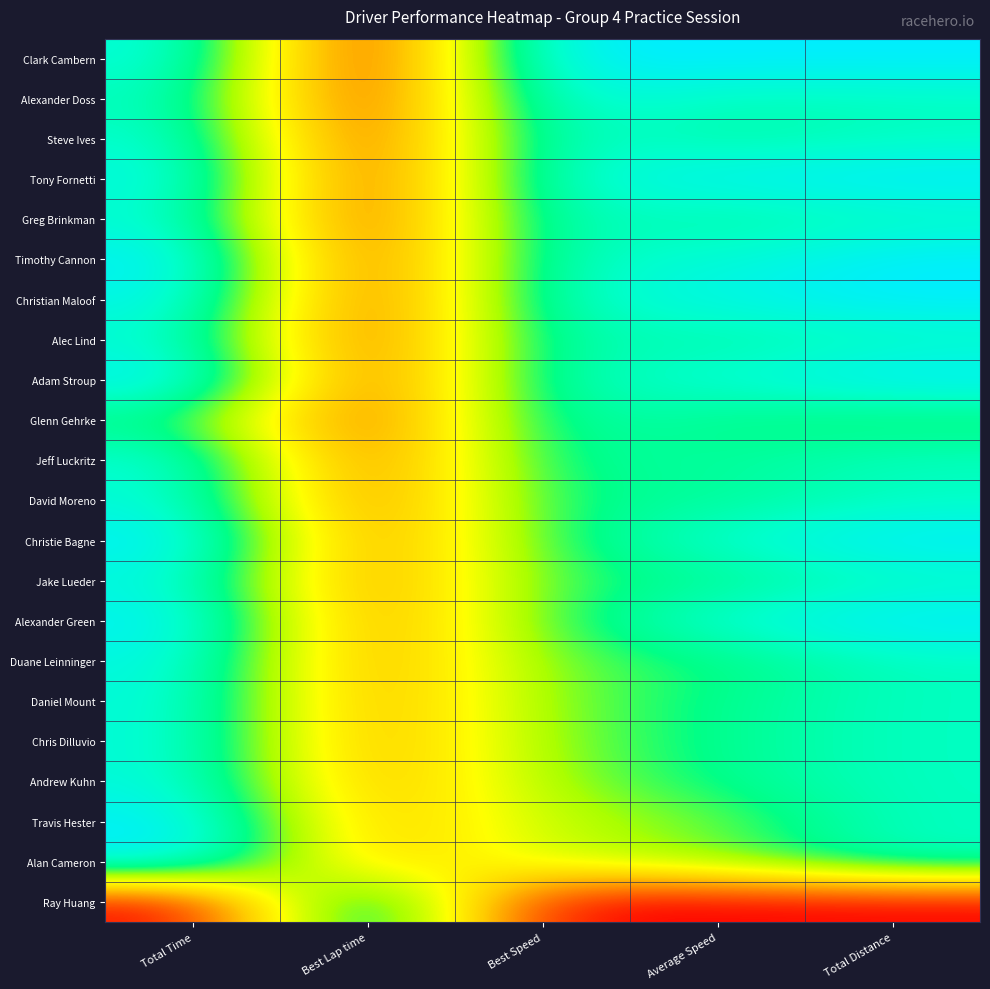

At how many categories does at least one series exceed 0?

5